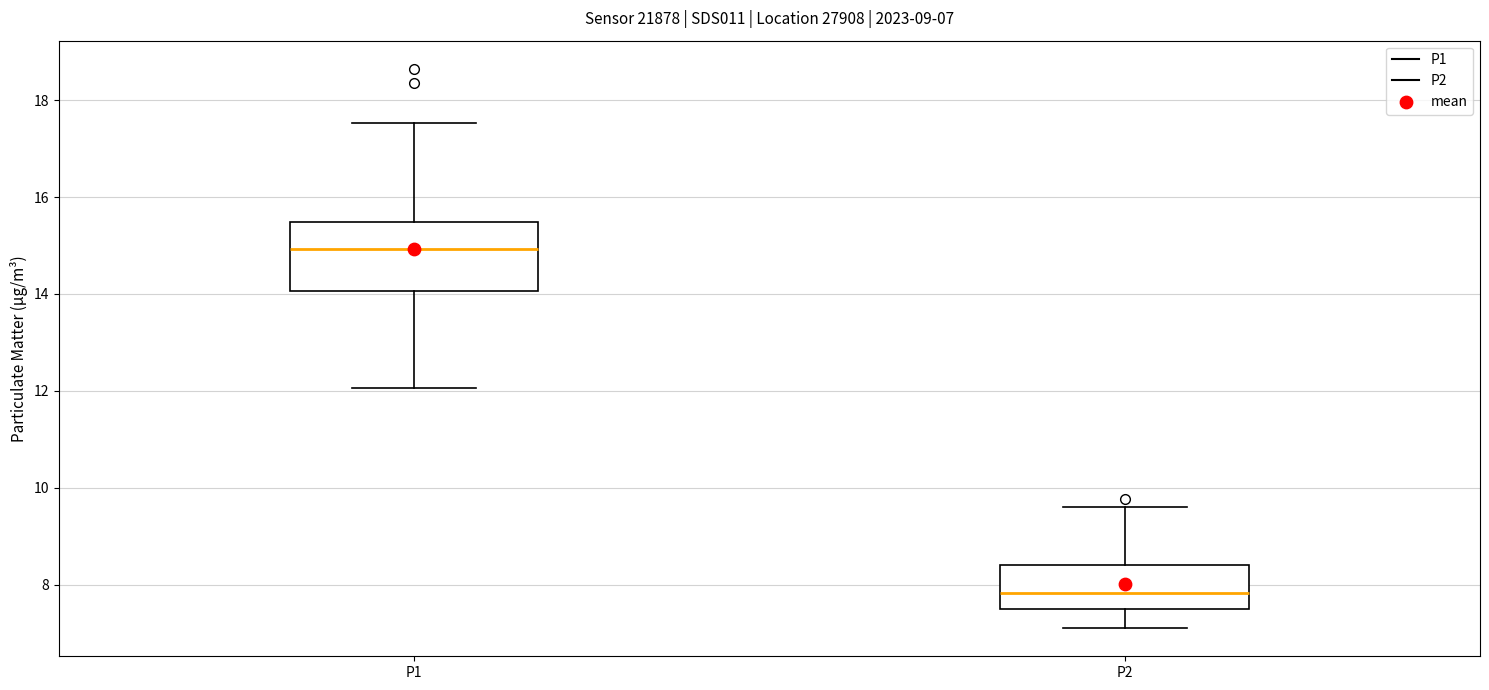

Which box has the lowest median line?

P2